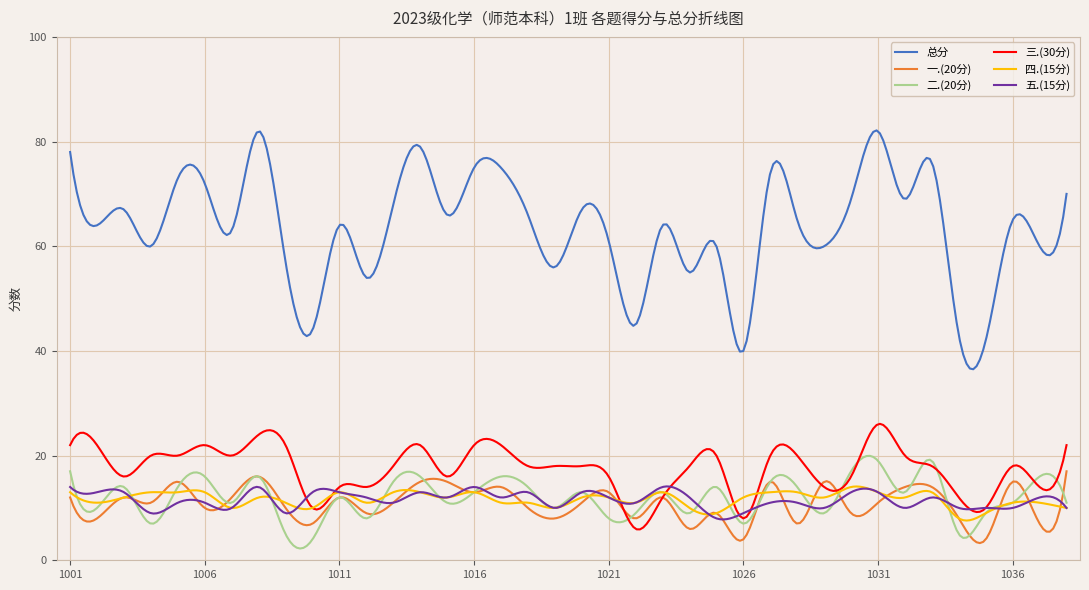

Which series has the largest total across all categories?

总分